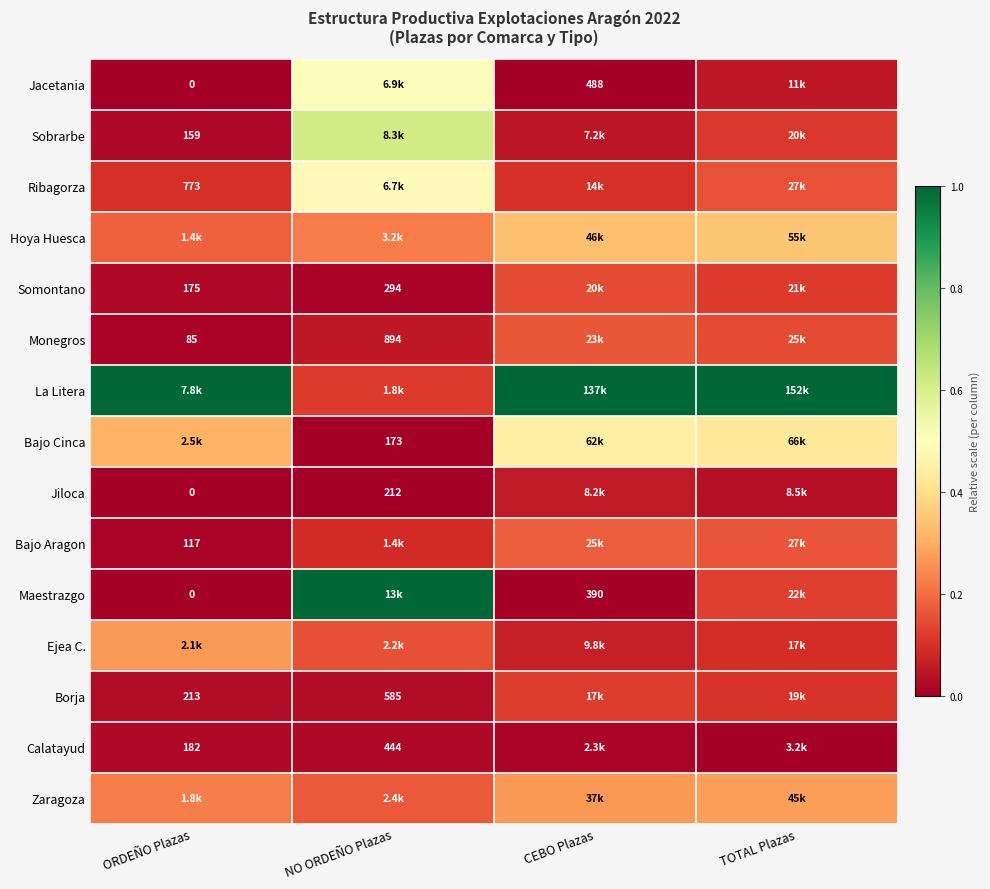

At which category does the chart reach its minimum across all series?

ORDEÑO Plazas